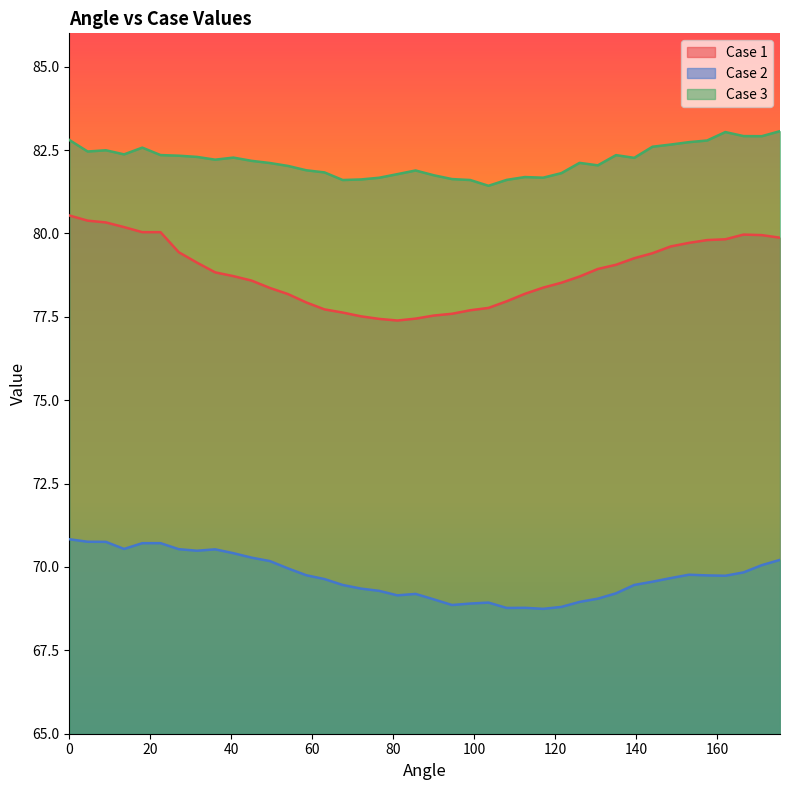

True or false: Case 3 and Case 2 cross at least once.

False